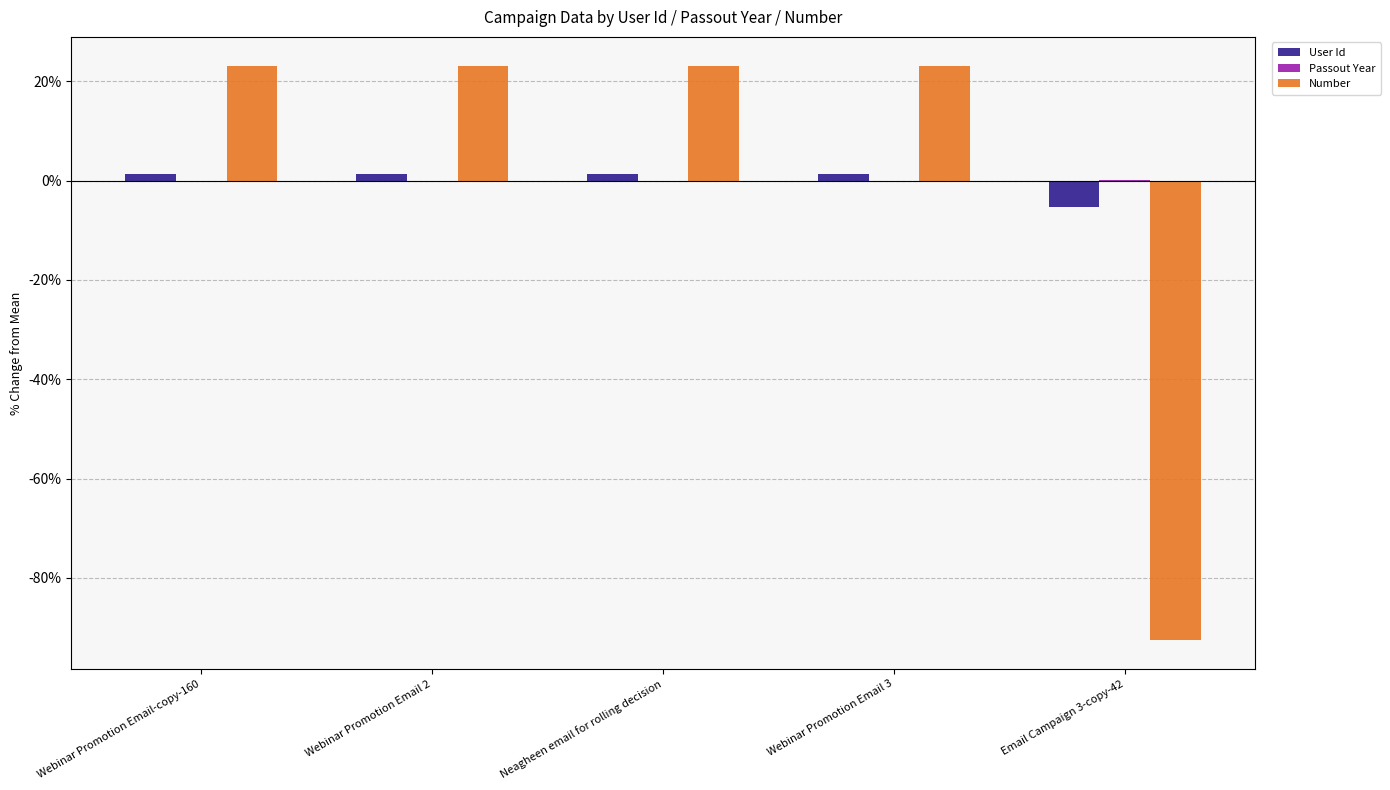

What is the maximum value shown in the chart?

23.1